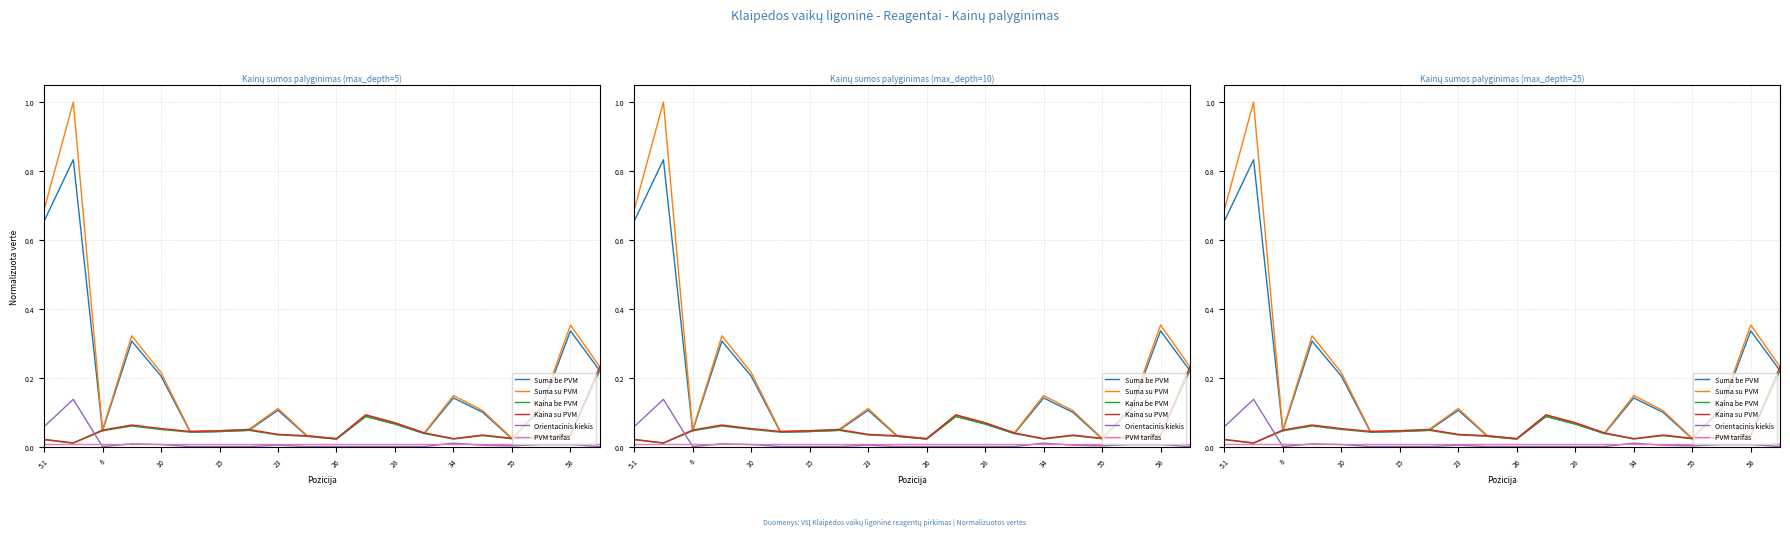

Reading left to right, extract all data points from this chart.

Suma be PVM: 0.7	0.8	0.0	0.3	0.2	0.0	0.0	0.0	0.1	0.0	0.0	0.1	0.1	0.0	0.1	0.1	0.0	0.1	0.3	0.2
Suma su PVM: 0.7	1.0	0.0	0.3	0.2	0.0	0.0	0.1	0.1	0.0	0.0	0.1	0.1	0.0	0.1	0.1	0.0	0.1	0.4	0.2
Kaina be PVM: 0.0	0.0	0.0	0.1	0.1	0.0	0.0	0.0	0.0	0.0	0.0	0.1	0.1	0.0	0.0	0.0	0.0	0.0	0.0	0.2
Kaina su PVM: 0.0	0.0	0.0	0.1	0.1	0.0	0.0	0.1	0.0	0.0	0.0	0.1	0.1	0.0	0.0	0.0	0.0	0.0	0.0	0.2
Orientacinis kiekis: 0.1	0.1	0.0	0.0	0.0	0.0	0.0	0.0	0.0	0.0	0.0	0.0	0.0	0.0	0.0	0.0	0.0	0.0	0.0	0.0
PVM tarifas: 0.0	0.0	0.0	0.0	0.0	0.0	0.0	0.0	0.0	0.0	0.0	0.0	0.0	0.0	0.0	0.0	0.0	0.0	0.0	0.0